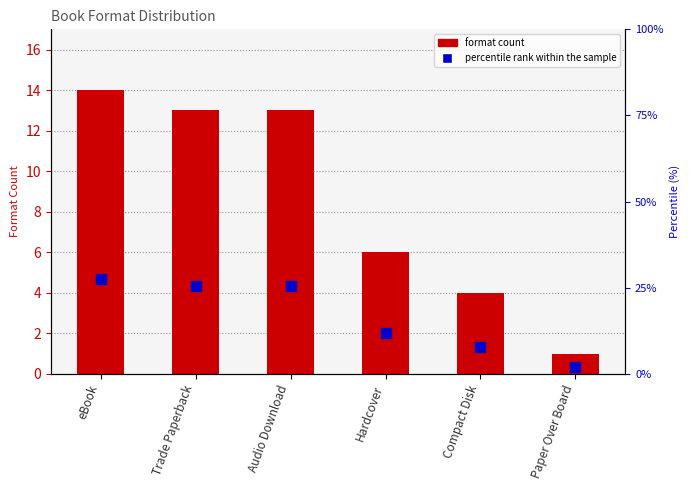

Reading left to right, list all the values displayed in this chart.

format count: 14.0	13.0	13.0	6.0	4.0	1.0
percentile rank within the sample: 27.5	25.5	25.5	11.8	7.8	2.0